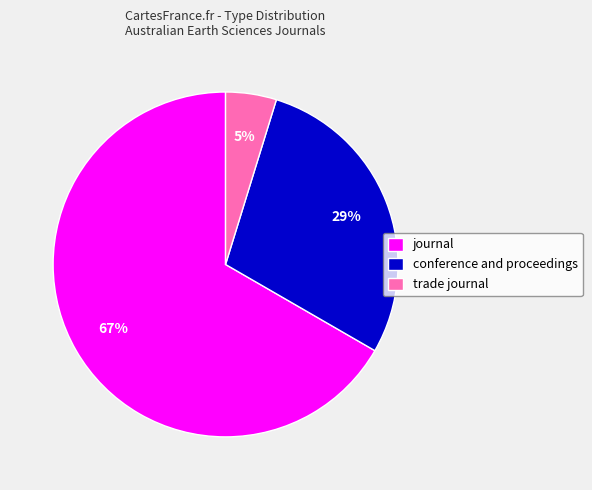

To the nearest percent, what is the difference between the conference and proceedings and journal slice percentages?

38%